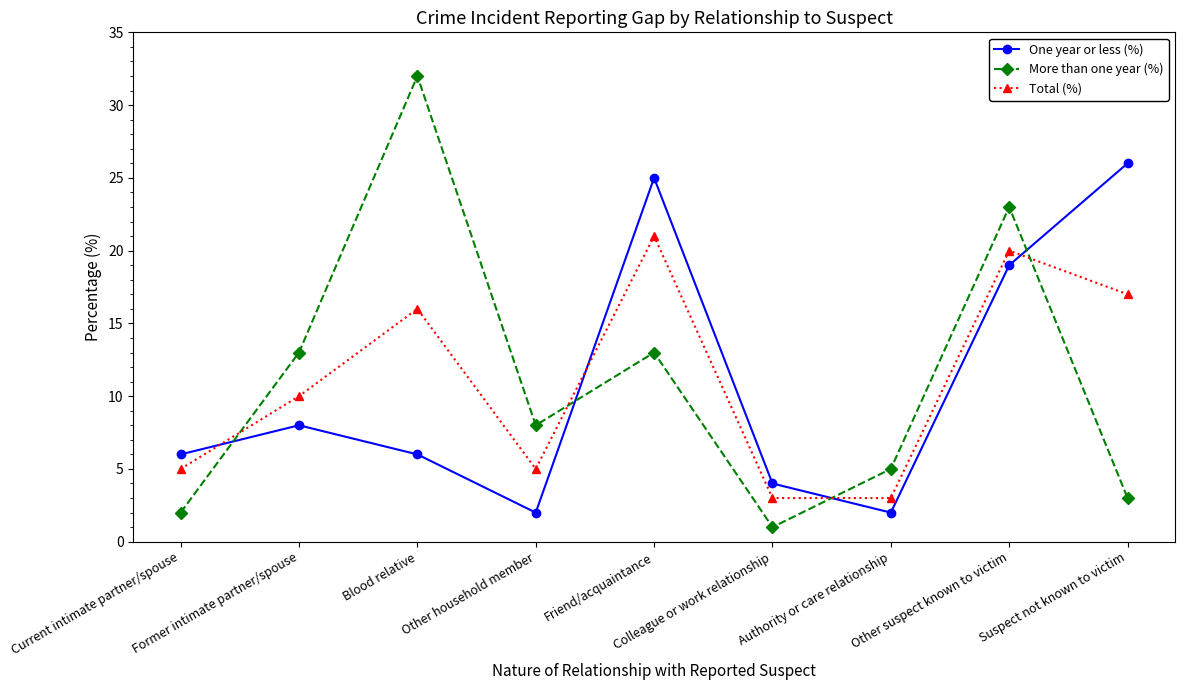

List the series in order of their peak value, highest first.

More than one year (%), One year or less (%), Total (%)